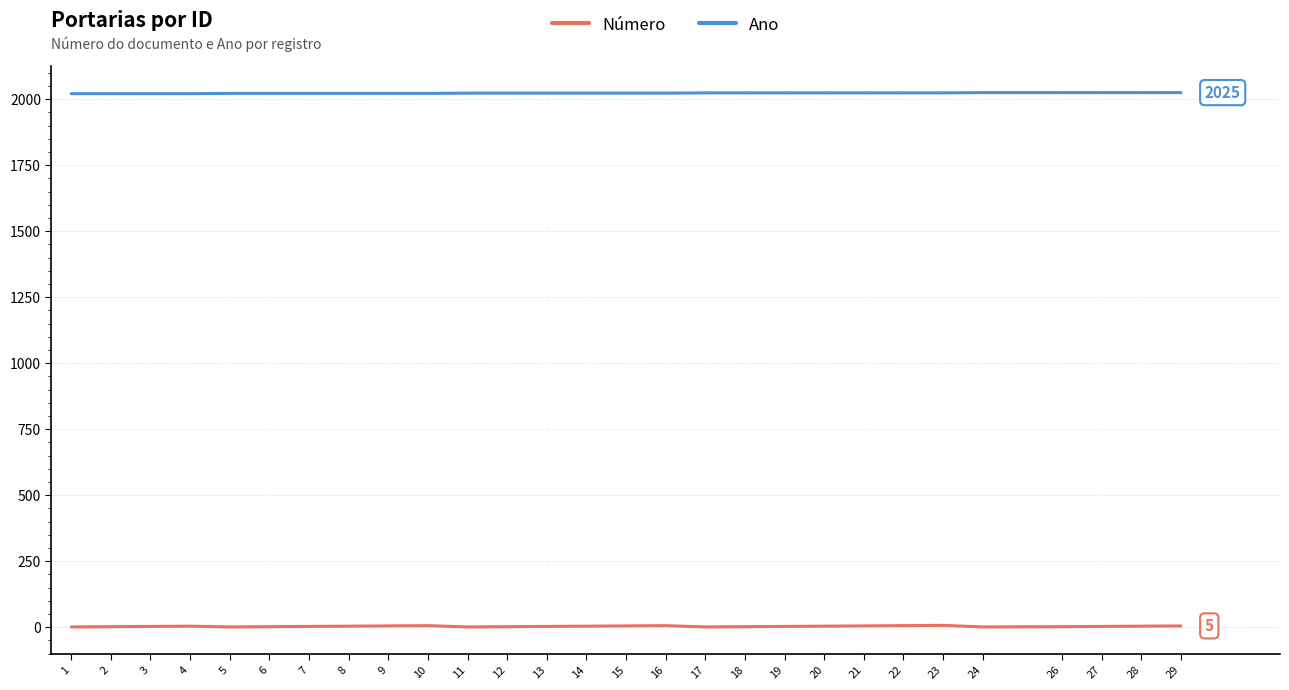

True or false: Ano and Número intersect in this chart.

False